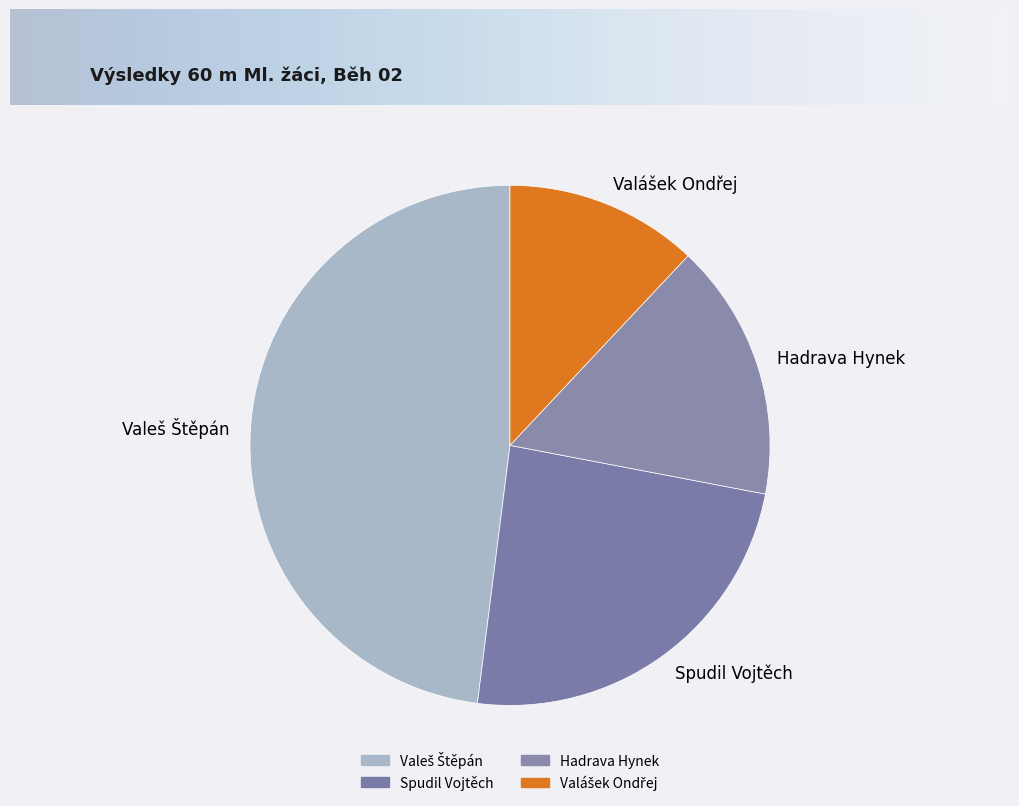

How many slices are in this pie chart?

4